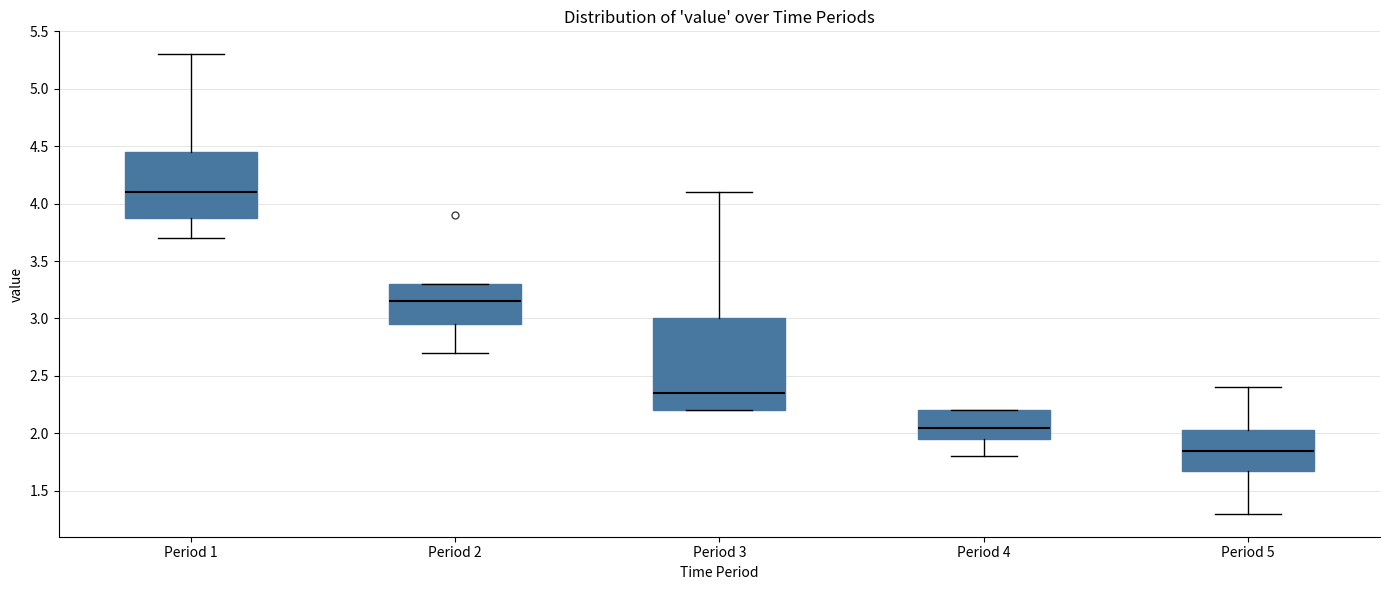

Reading left to right, read every box against the y-axis: the position of its median line, the range the box covers, and the ends of its whiskers. The values are not printed on the chart, so give them approximately, as read against the axis.

Period 1: median 4.10, box 3.90 to 4.45, whiskers 3.70 to 5.30
Period 2: median 3.15, box 2.95 to 3.30, whiskers 2.70 to 3.30
Period 3: median 2.35, box 2.20 to 3.00, whiskers 2.20 to 4.10
Period 4: median 2.05, box 1.95 to 2.20, whiskers 1.80 to 2.20
Period 5: median 1.85, box 1.70 to 2.05, whiskers 1.30 to 2.40